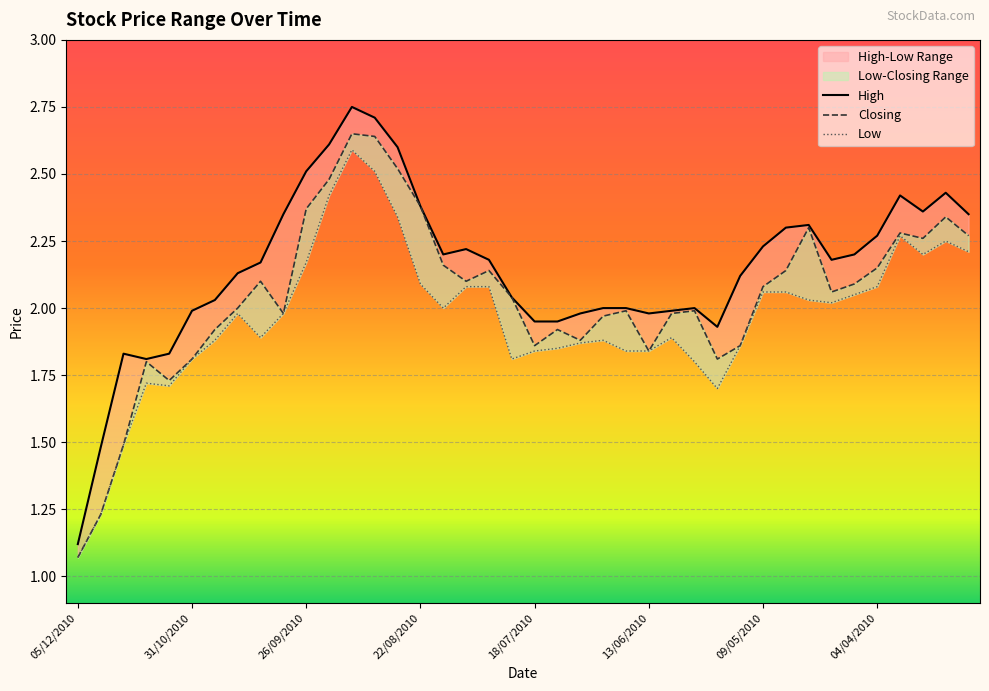

Is it true that Low equals 1.2 at 10/10/2010?

False